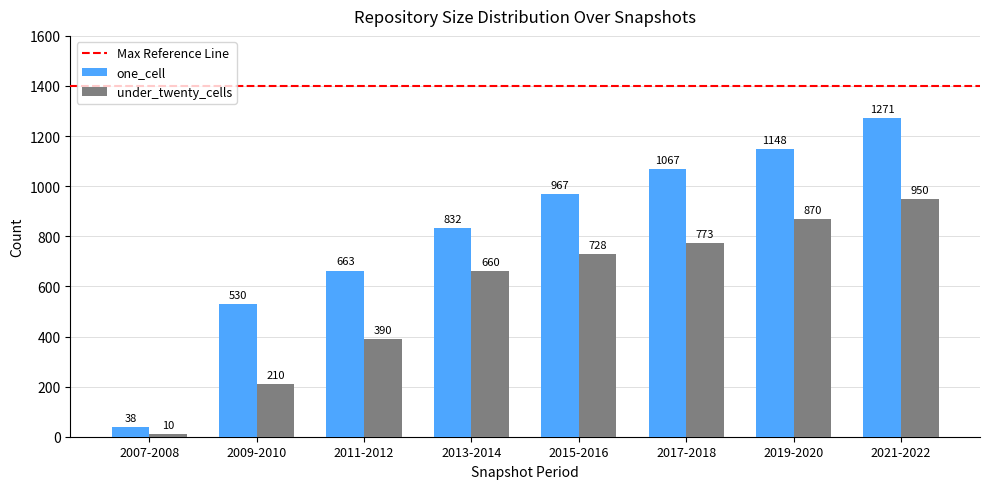

List the series in order of their overall mean, lowest first.

under_twenty_cells, one_cell